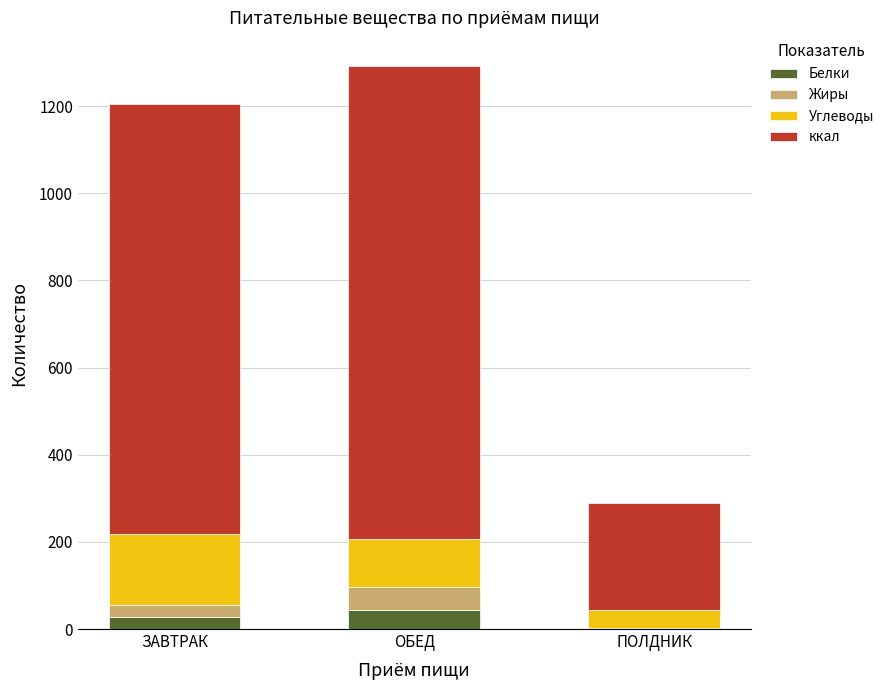

What is the maximum value for Белки?

44.5